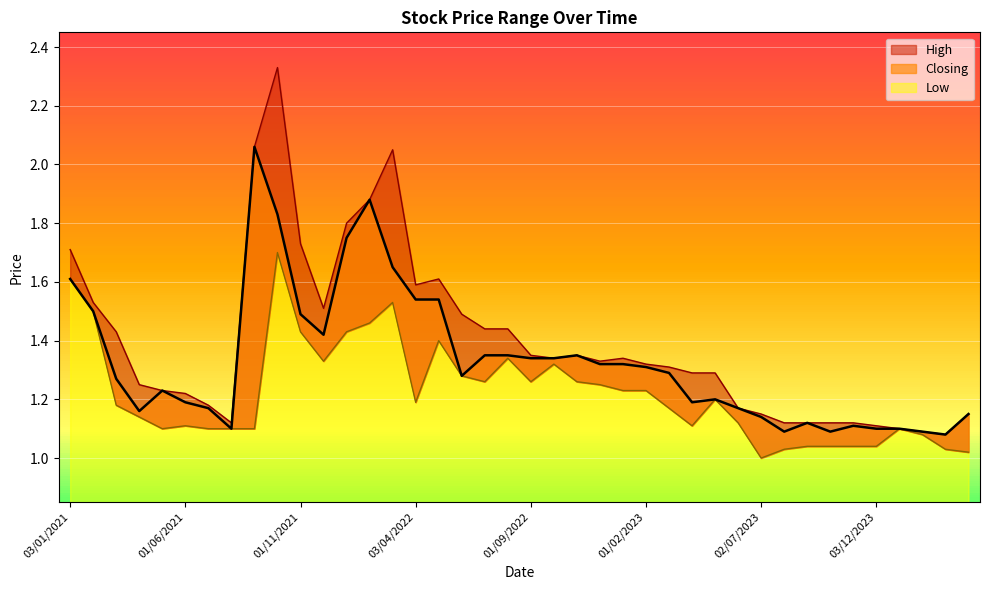

Is it true that Low equals 1.1 at 01/04/2021?

True